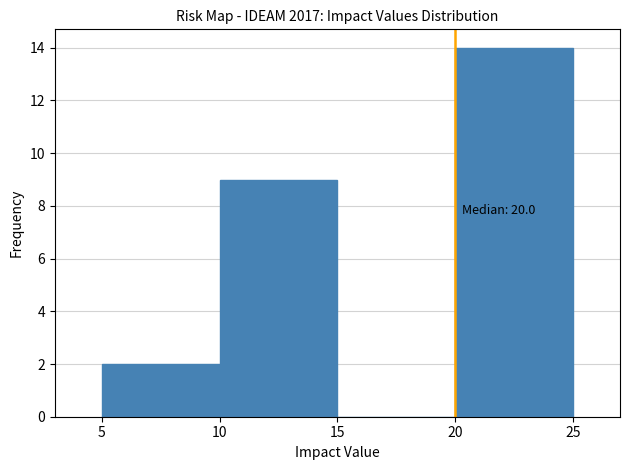

Over which range of the x-axis is the bar tallest?

20 to 25